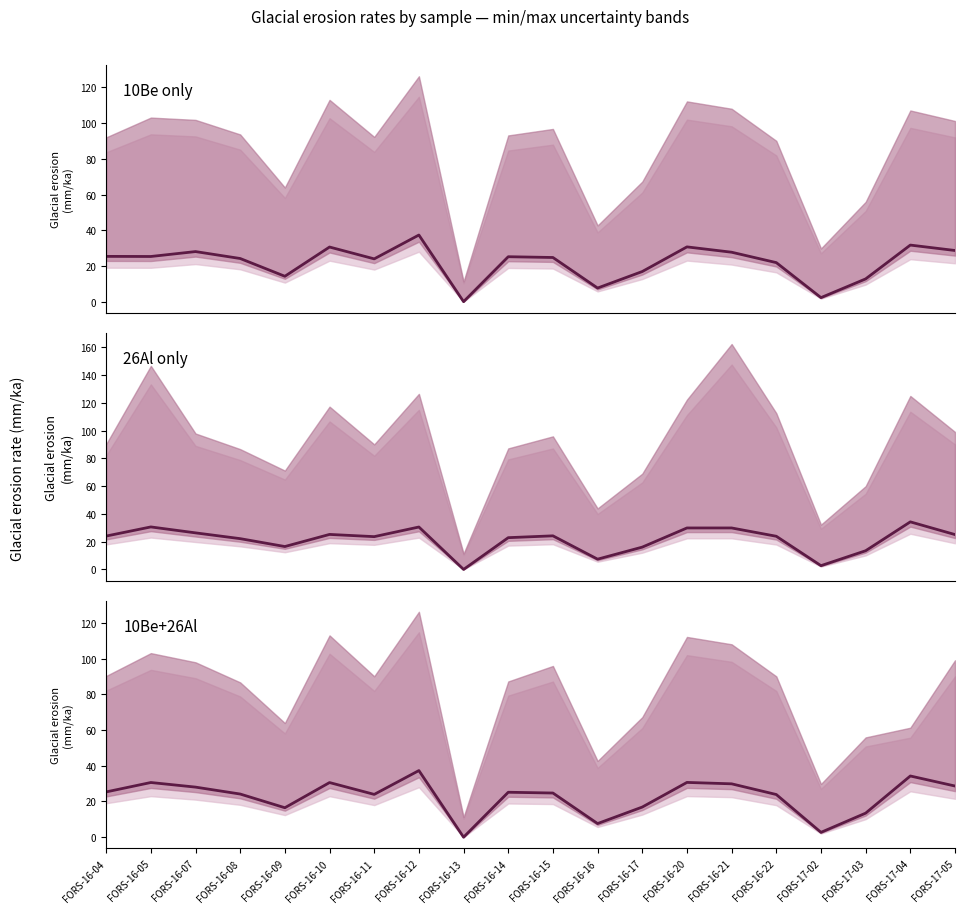

How many positive values are there?

19